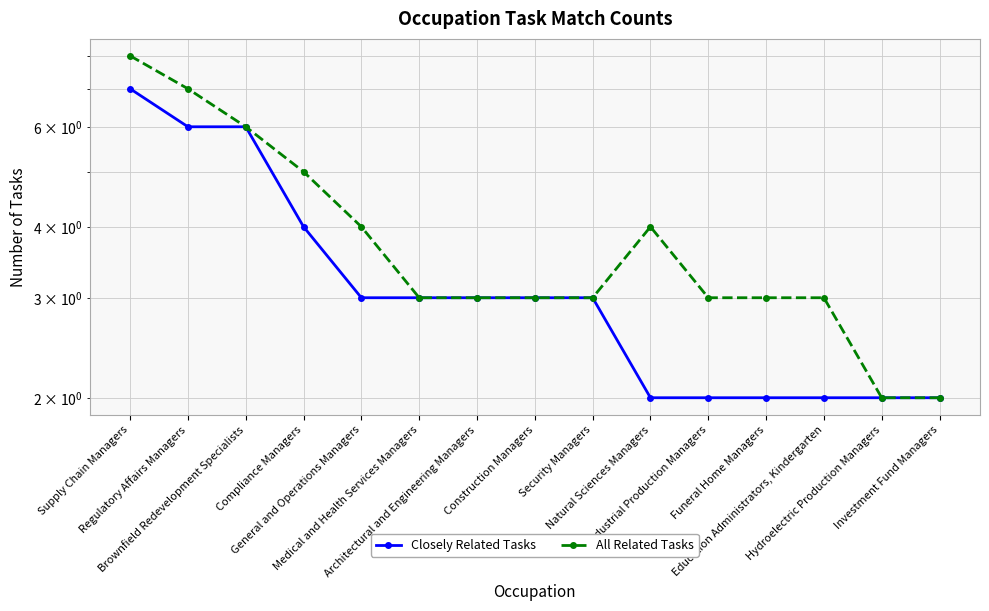

Where does the Closely Related Tasks series first go above 3?

Supply Chain Managers